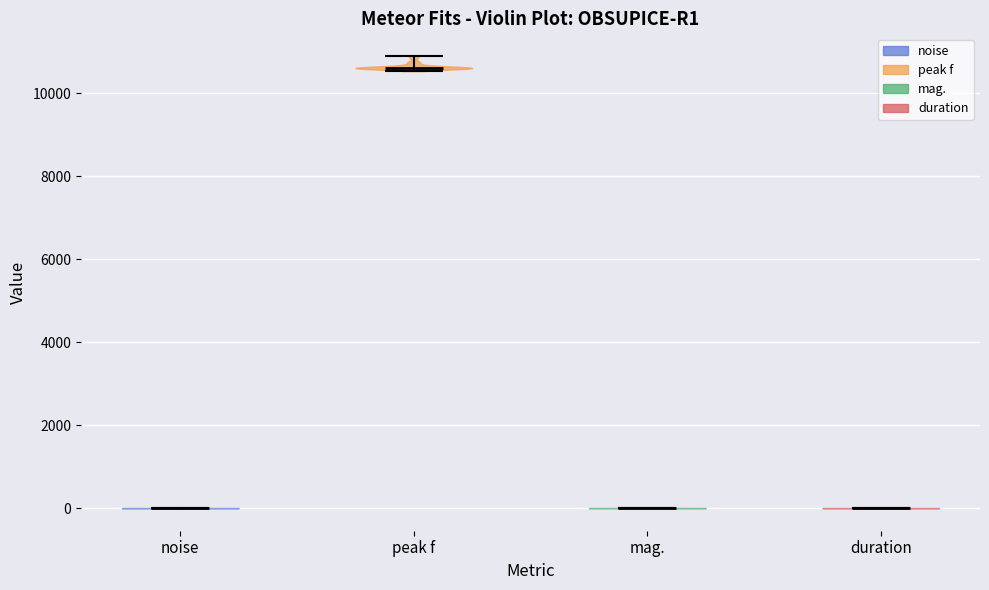

Which violin has the highest median line?

peak f